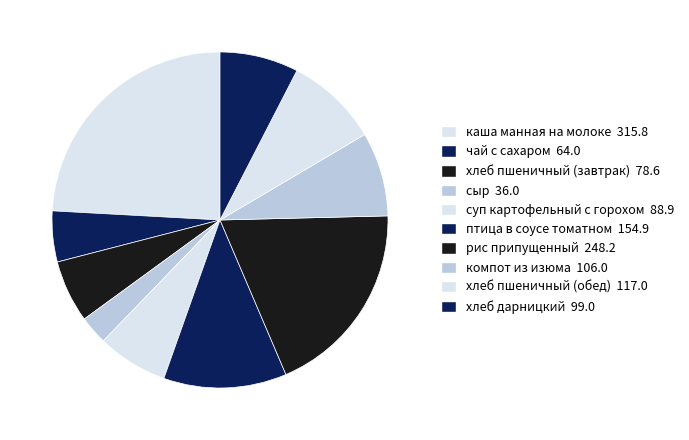

Is компот из изюма the majority of the pie?

No